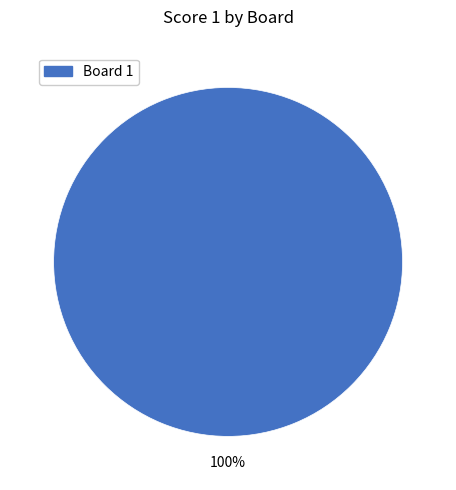

Is there any slice that represents more than half of the pie?

Yes